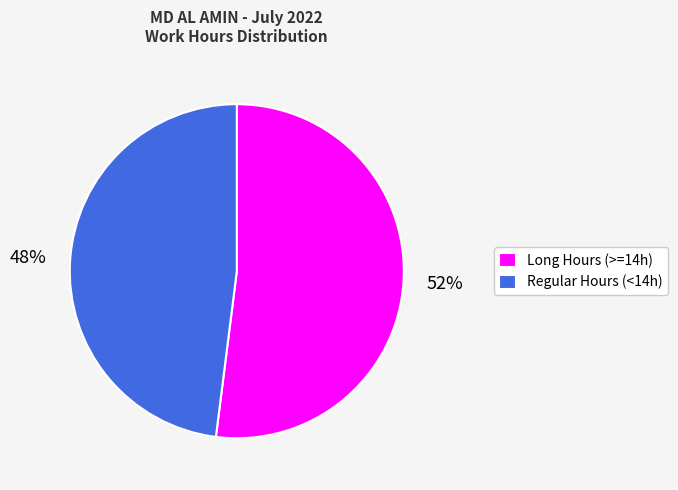

What percentage is the Long Hours (>=14h) slice, to the nearest percent?

52%